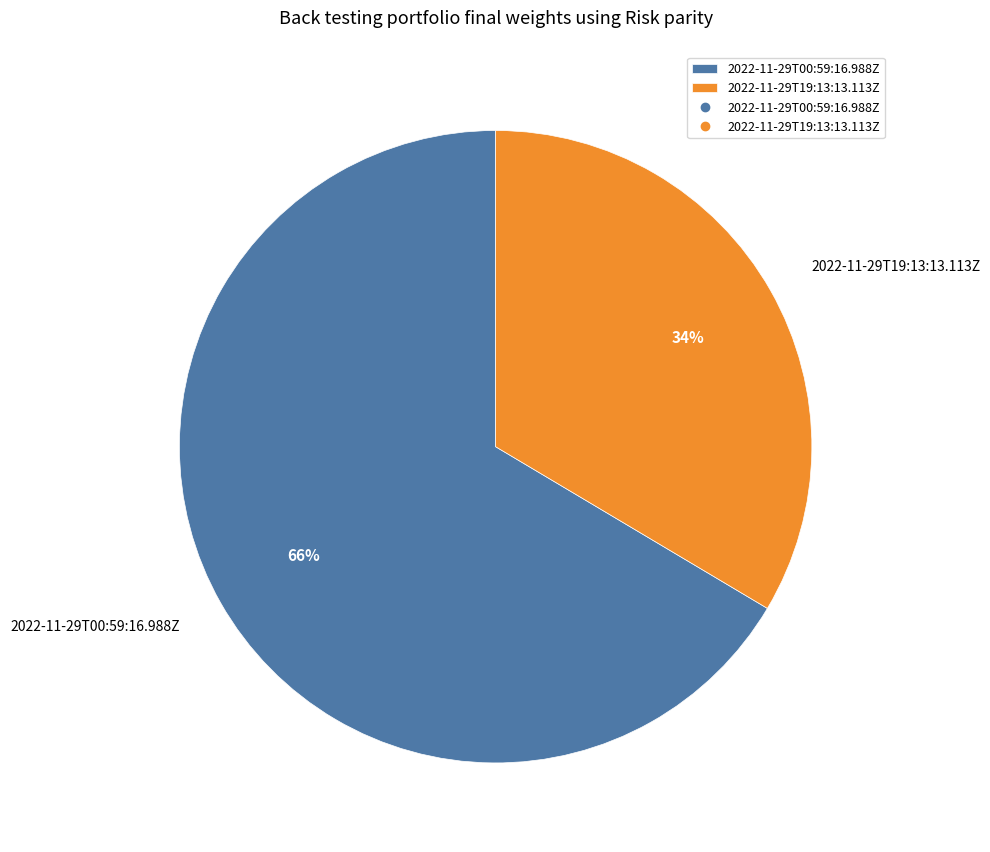

Which category has the biggest portion of the pie?

2022-11-29T00:59:16.988Z